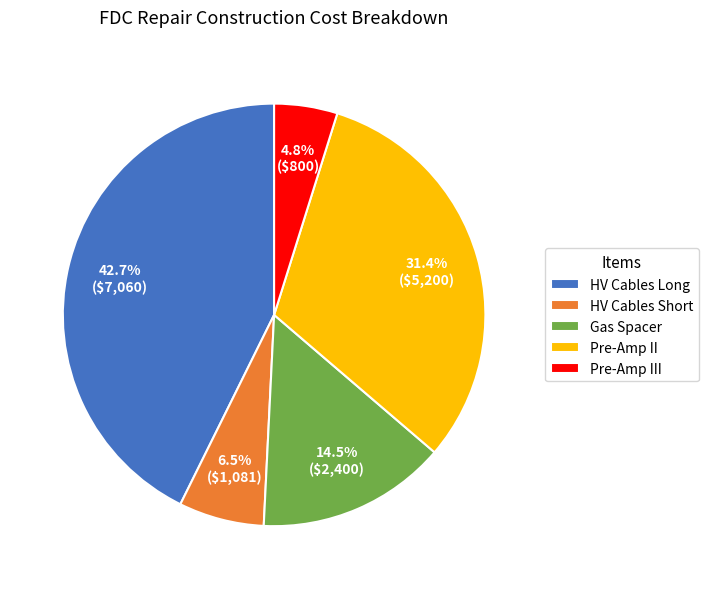

How many slices are in this pie chart?

5